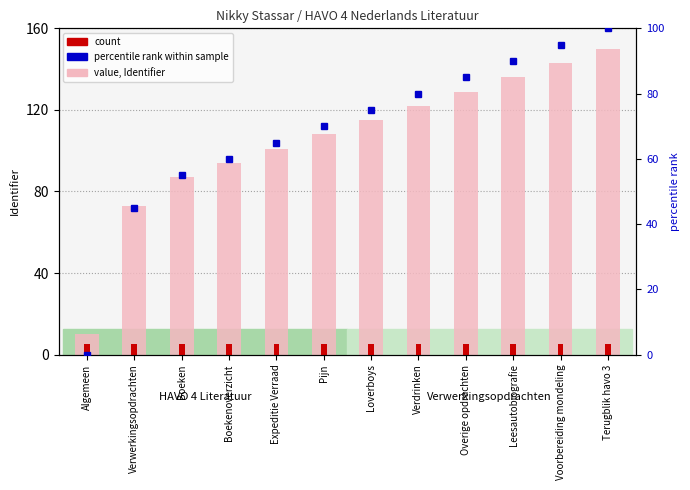

At which label does value, Identifier first exceed 115?

Verdrinken